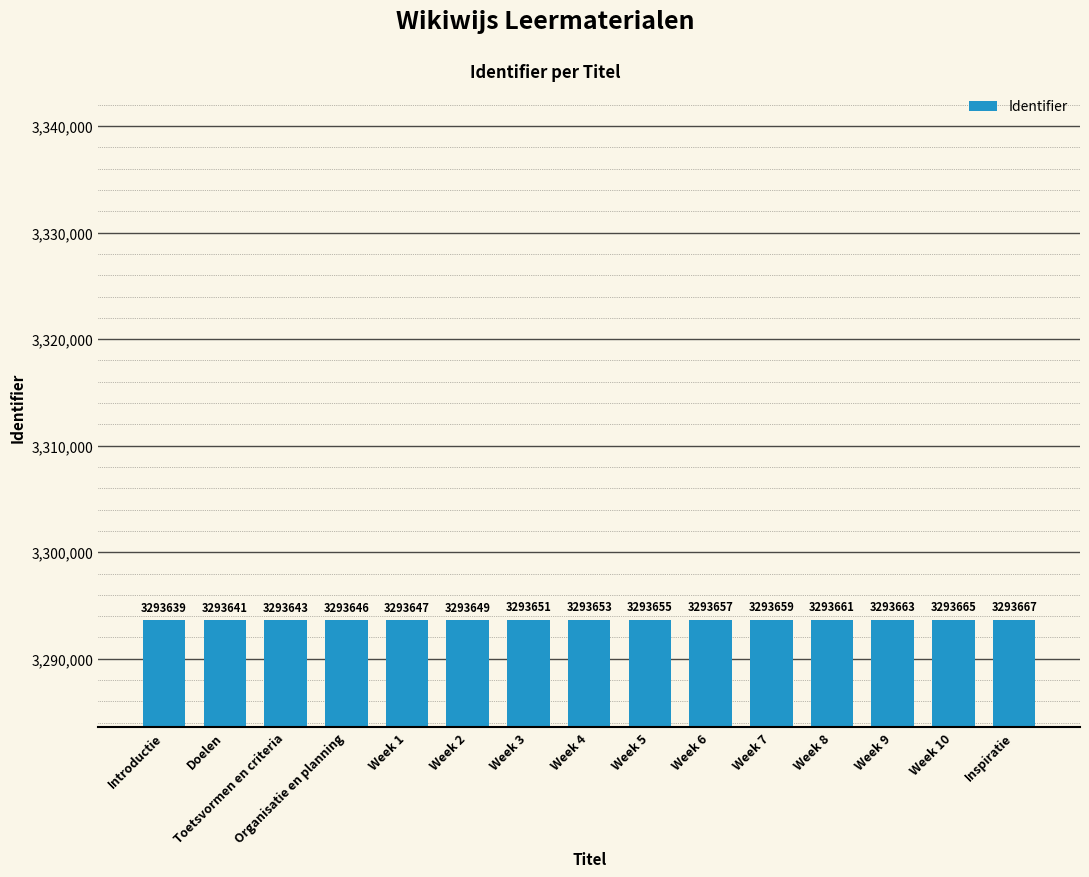

Reading left to right, transcribe all the data shown in this chart.

3293639	3293641	3293643	3293646	3293647	3293649	3293651	3293653	3293655	3293657	3293659	3293661	3293663	3293665	3293667